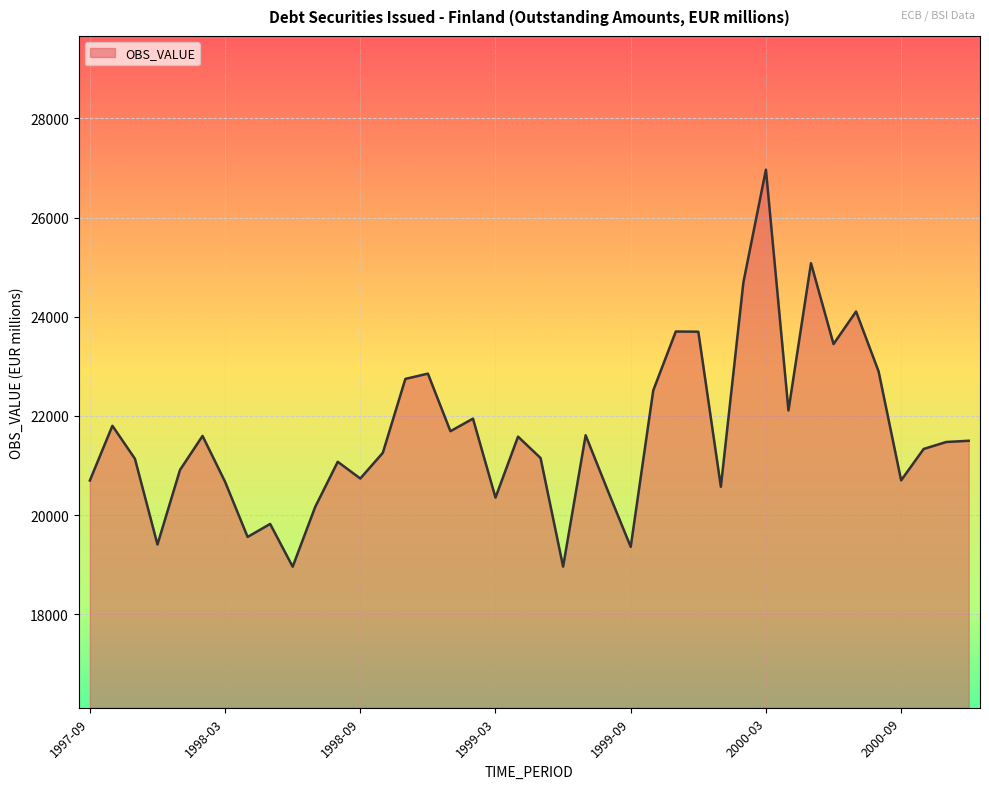

What is the difference between the maximum and minimum values?

8005.0